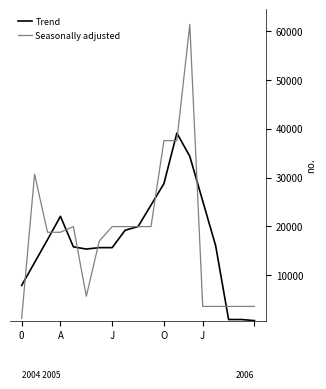

List the series in order of their peak value, lowest first.

Trend, Seasonally adjusted